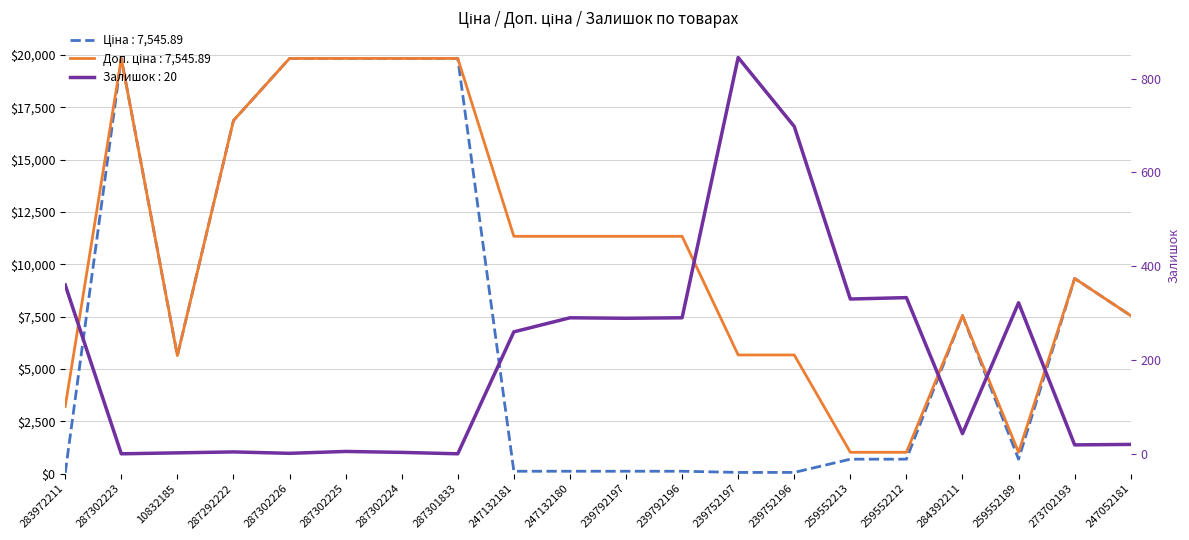

At which category does Доп. ціна reach its first local peak?

287302223